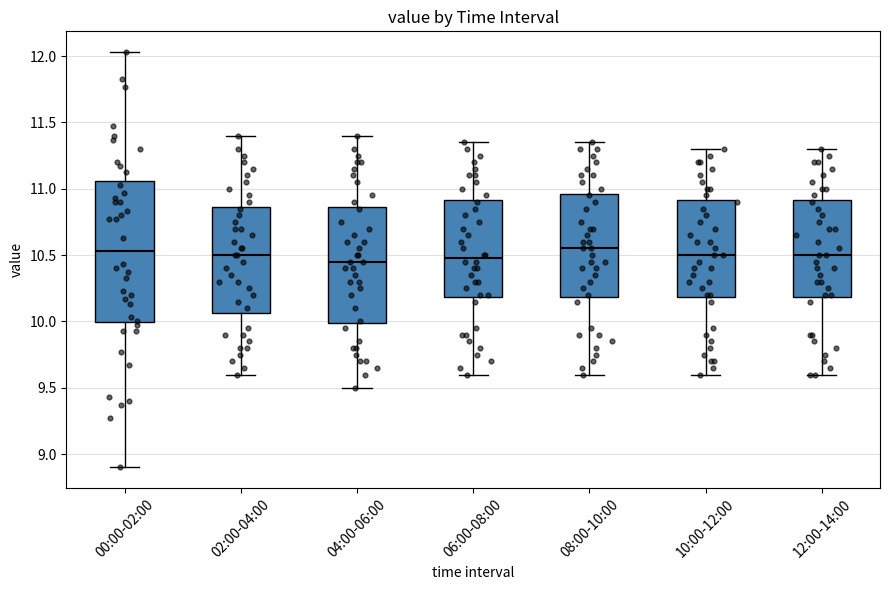

Reading left to right, transcribe this box plot: for each box, give where its median line is, the range the box spans, and where its two whiskers end, as read against the y-axis. The values are not printed on the chart, so give them approximately, as read against the axis.

00:00-02:00: median 10.55, box 10.00 to 11.05, whiskers 8.90 to 12.05
02:00-04:00: median 10.50, box 10.05 to 10.85, whiskers 9.60 to 11.40
04:00-06:00: median 10.45, box 10.00 to 10.85, whiskers 9.50 to 11.40
06:00-08:00: median 10.50, box 10.20 to 10.90, whiskers 9.60 to 11.35
08:00-10:00: median 10.55, box 10.20 to 10.95, whiskers 9.60 to 11.35
10:00-12:00: median 10.50, box 10.20 to 10.90, whiskers 9.60 to 11.30
12:00-14:00: median 10.50, box 10.20 to 10.90, whiskers 9.60 to 11.30